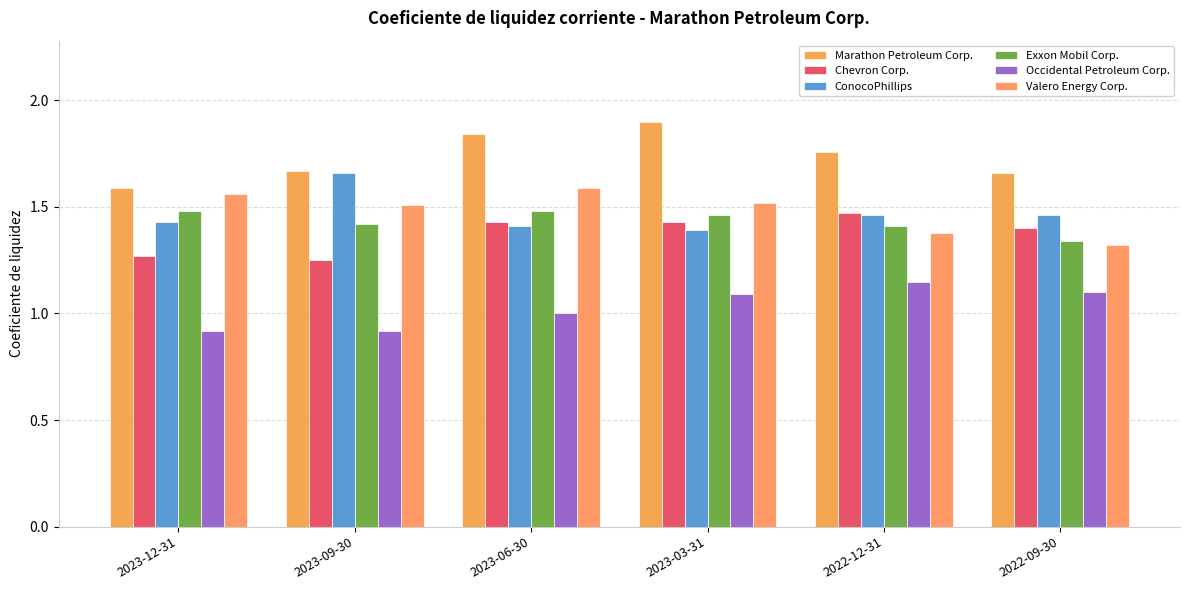

At which category is the sum across all series the highest?

2023-03-31